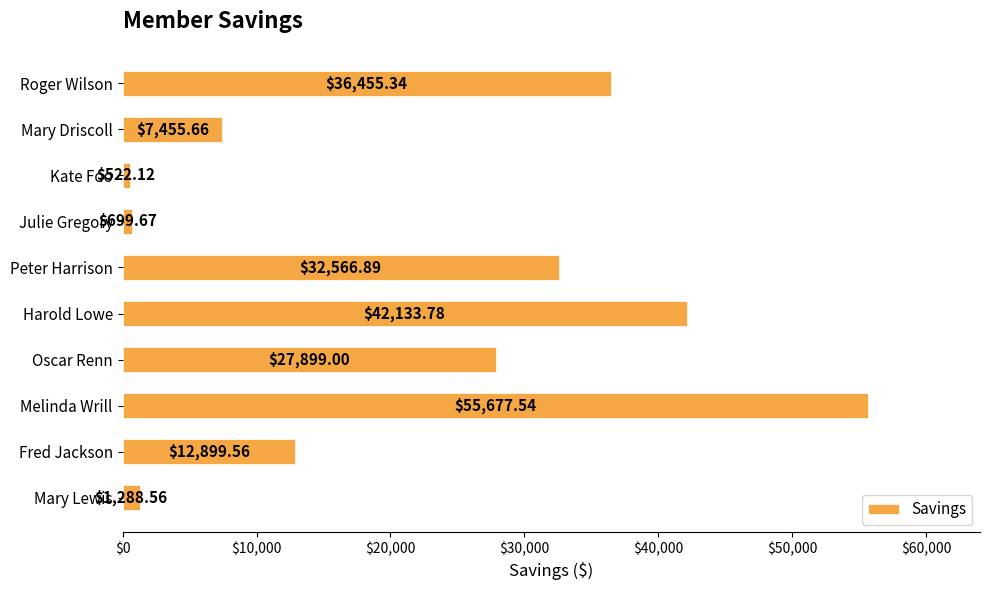

What is the difference between the maximum and minimum values?

55155.4